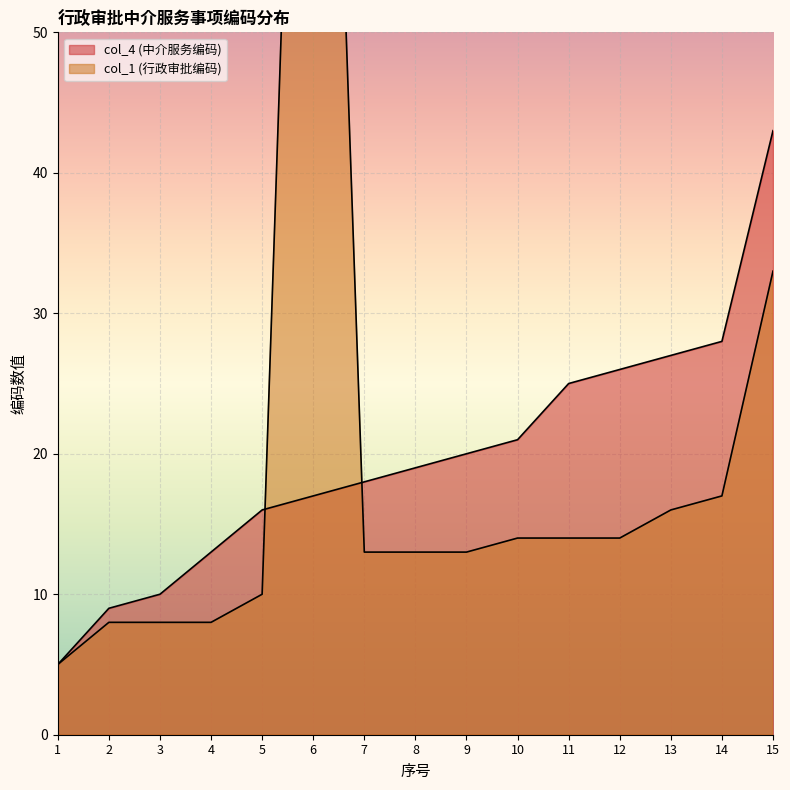

What is the difference between the col_1 (行政审批编码) values at 14 and 6?

100